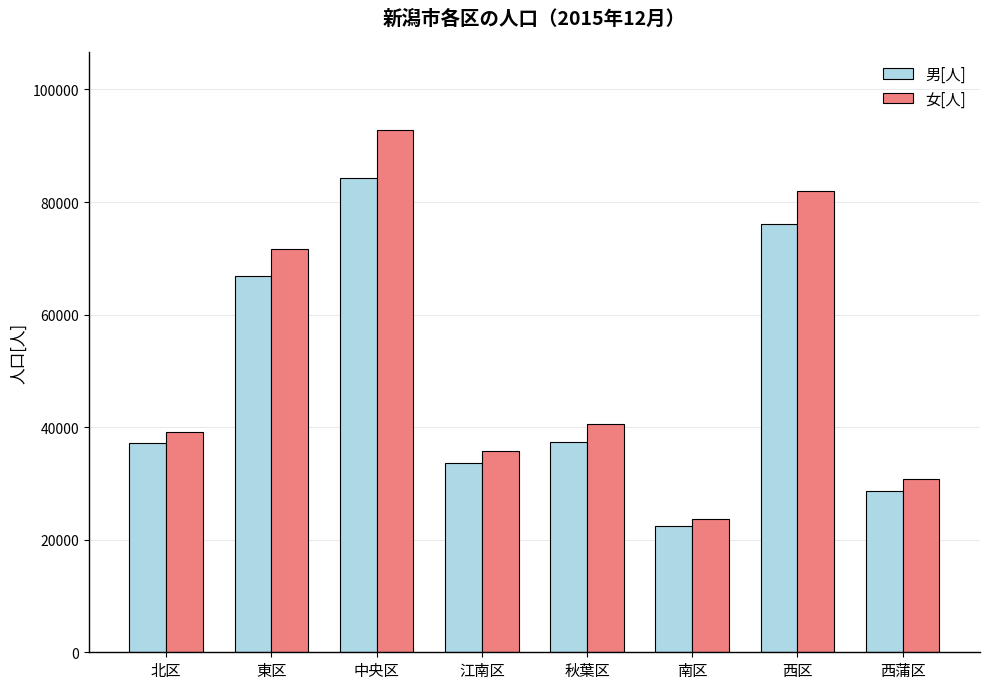

At how many categories does at least one series exceed 62874?

3